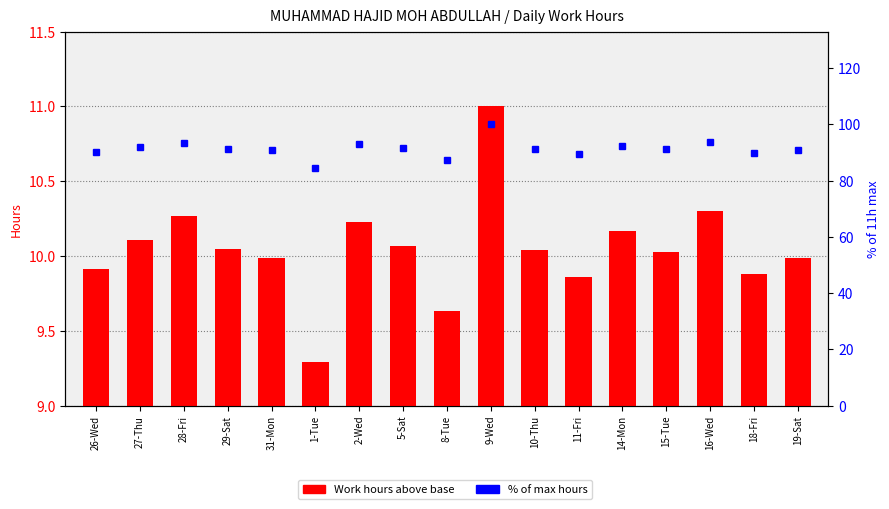

List the series in order of their overall mean, highest first.

% of max hours, Work hours above base